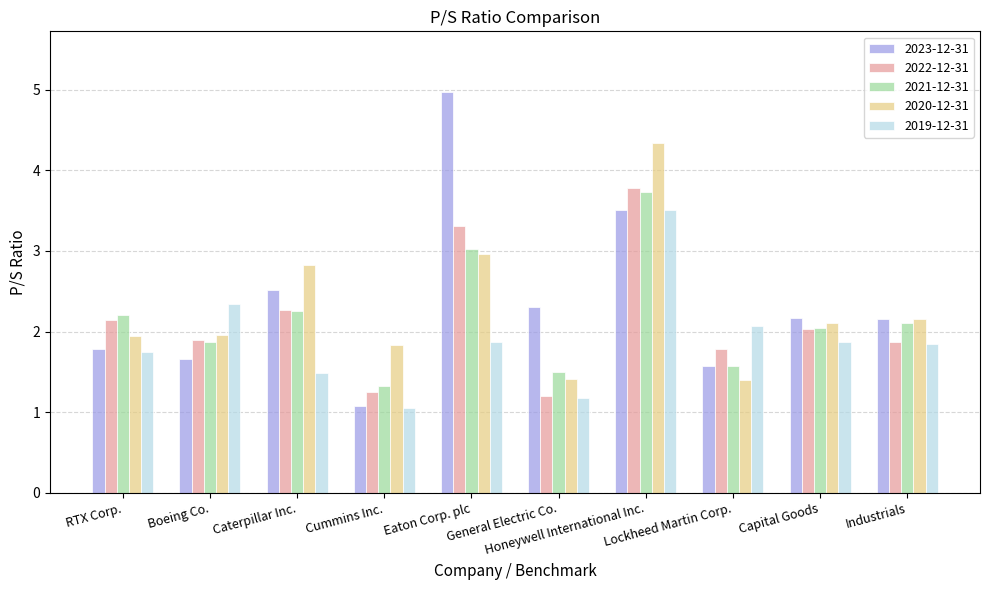

Where does the 2020-12-31 series first go above 2?

Caterpillar Inc.